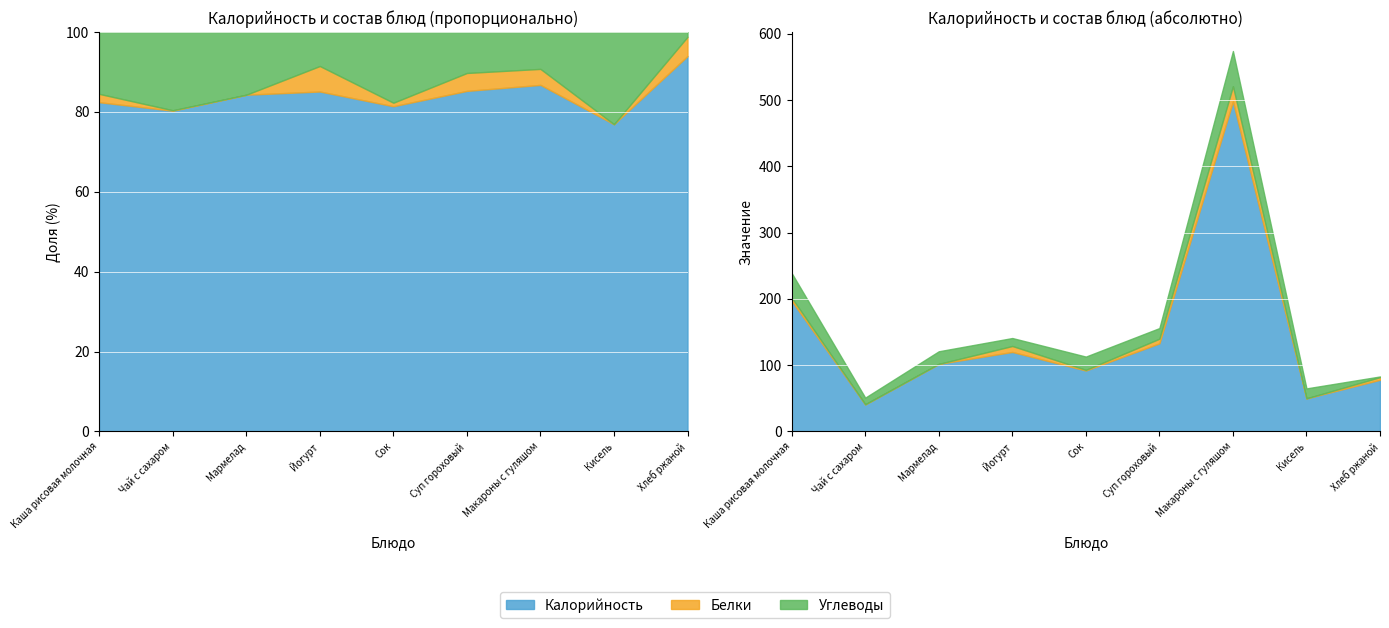

How many data points does each series have?

9